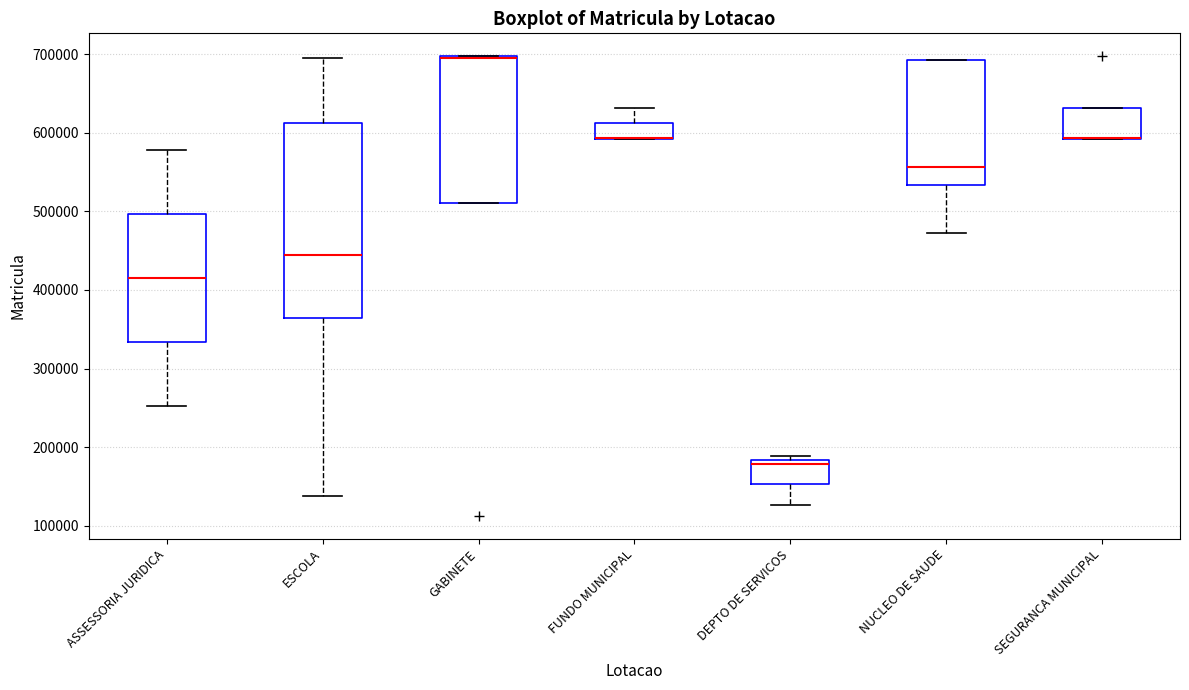

Where is the upper edge of the box for DEPTO DE SERVICOS on the y-axis? The values are not printed on the chart, so give them approximately, as read against the axis.

180000